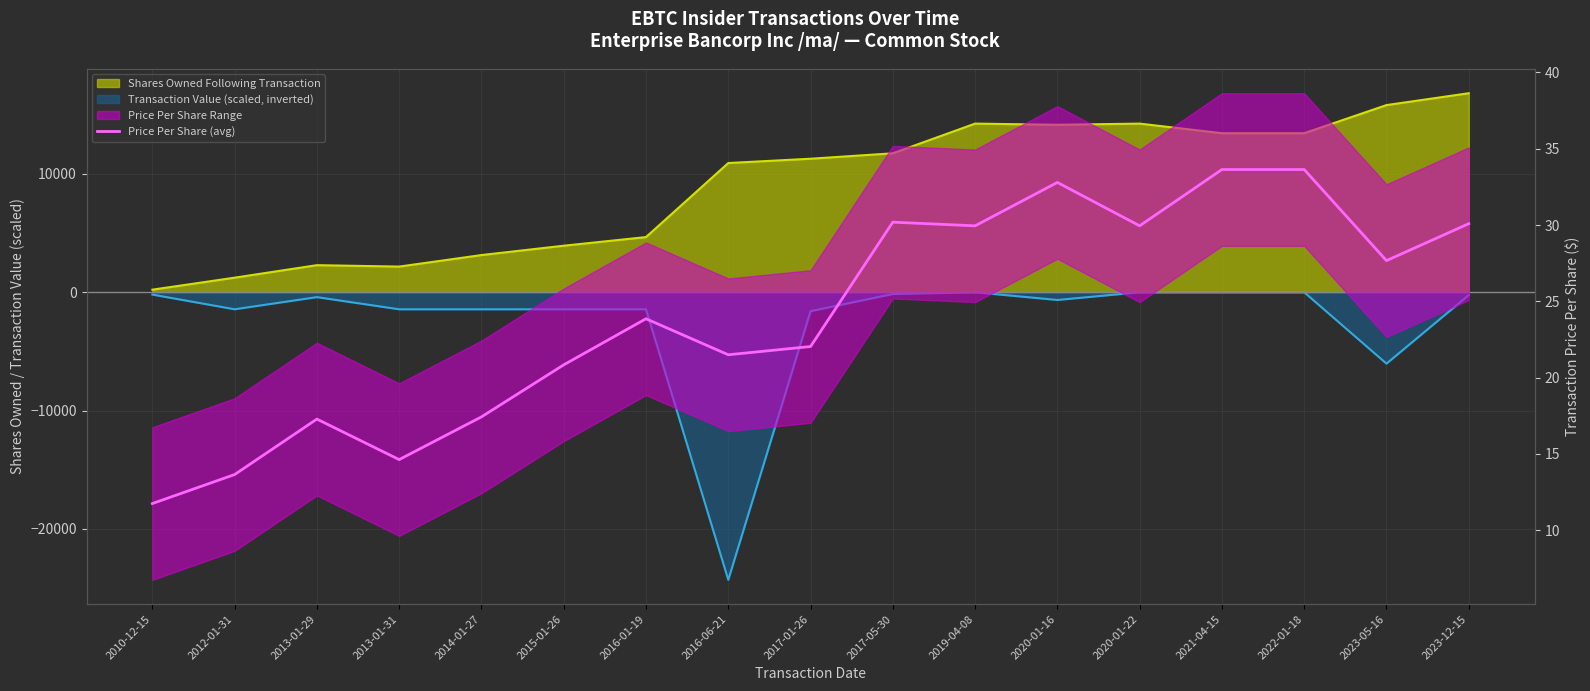

What is the average value?

24.2